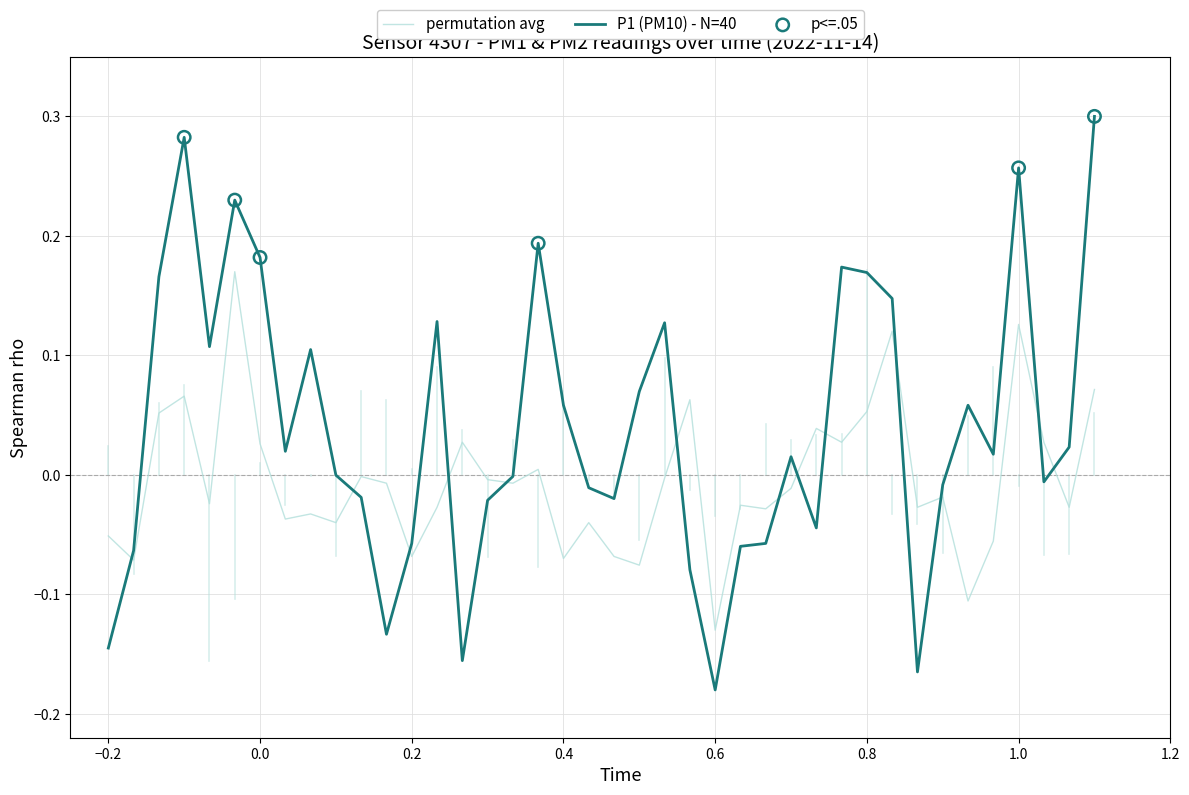

Which series has the largest total across all categories?

P1 (PM10) - N=40